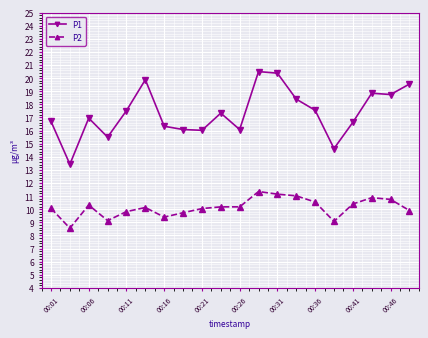

What are all the series names shown in the legend?

P1, P2